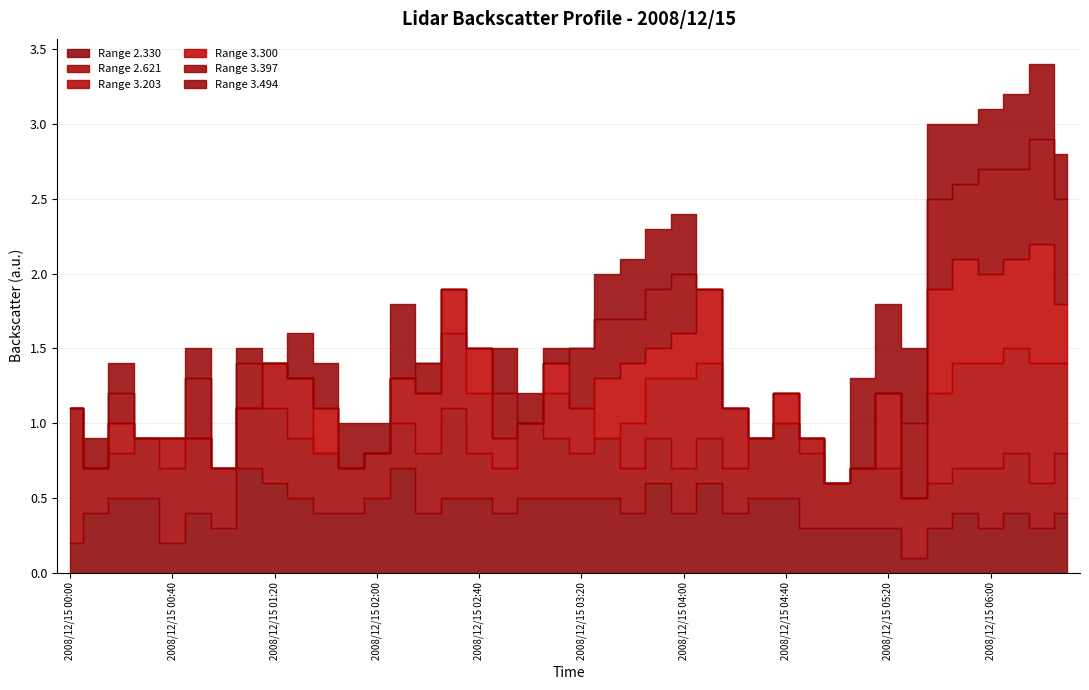

What is the label of the 9th point from the right?

2008/12/15 05:10